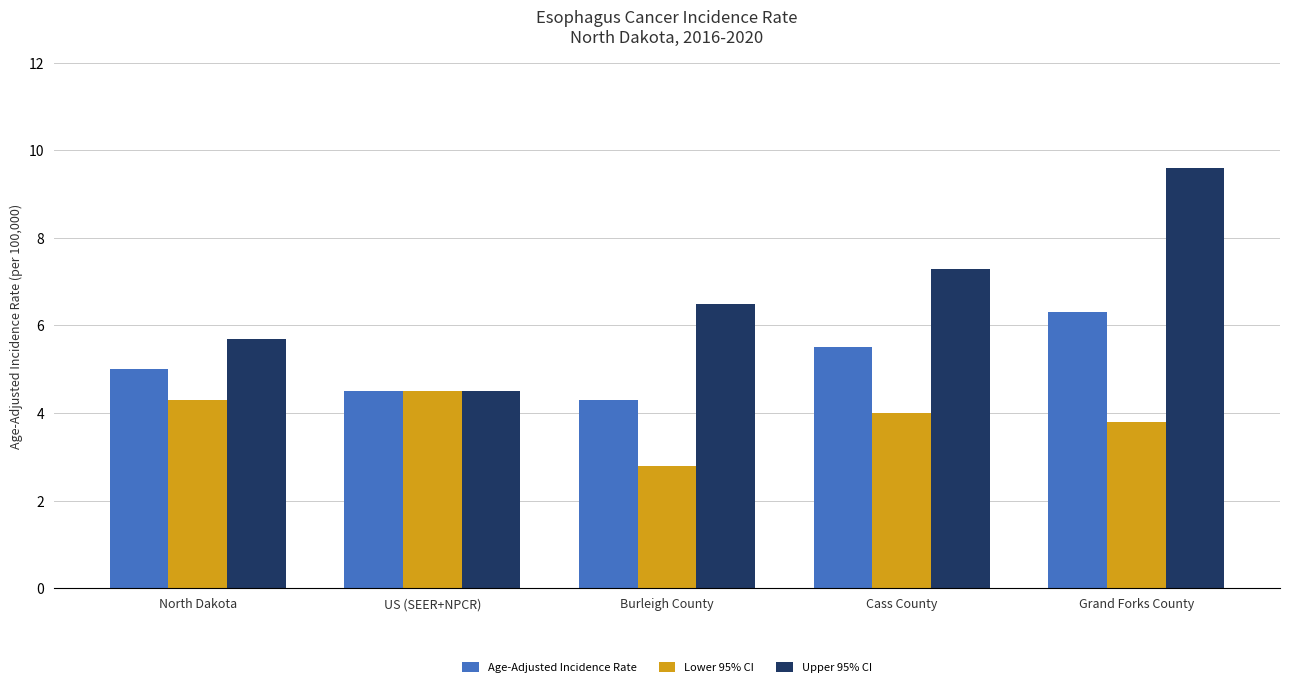

What is the value of the Lower 95% CI bar at the 4th from the left?

4.0